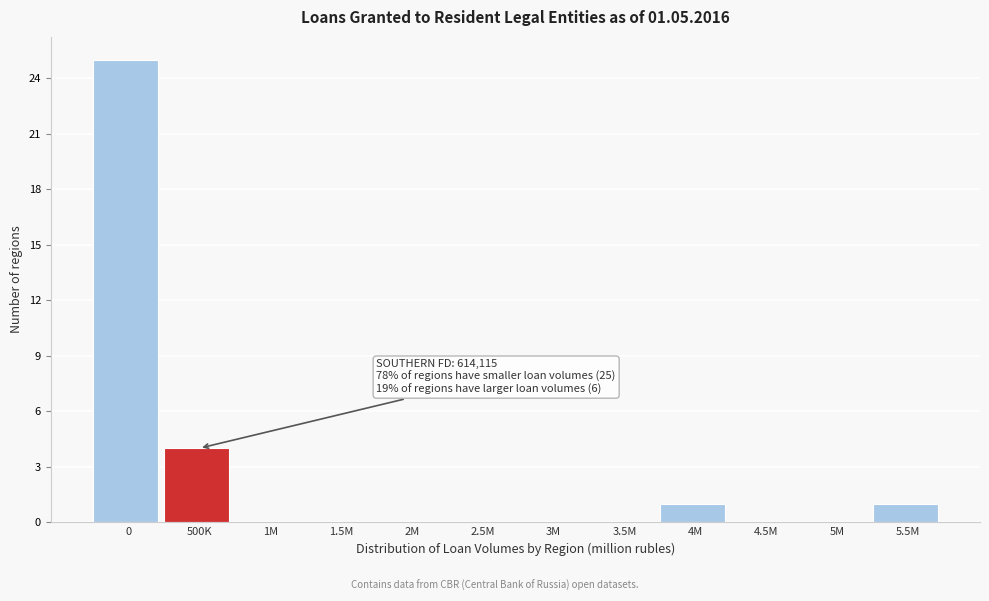

Reading right to left, extract all data points from this chart.

5.5M=1	5M=0	4.5M=0	4M=1	3.5M=0	3M=0	2.5M=0	2M=0	1.5M=0	1M=0	500K=4	0=25